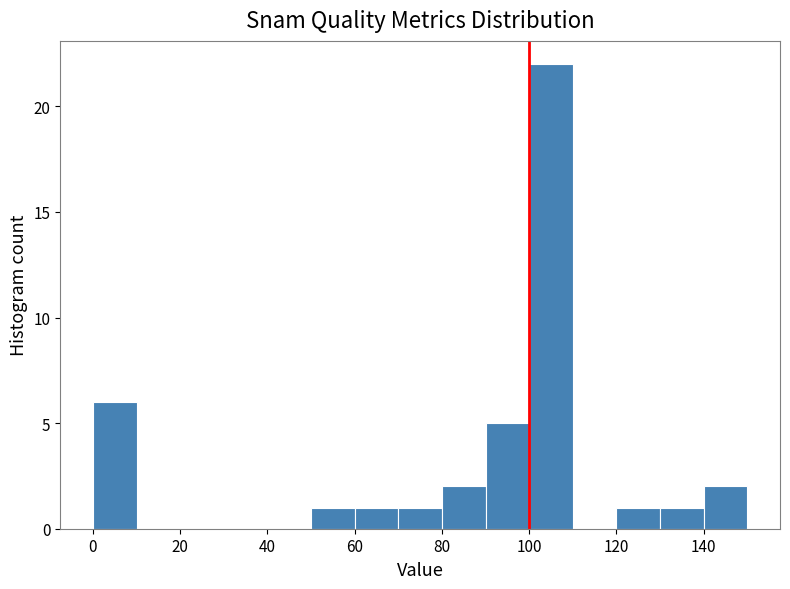

What is the height of the bar covering 0 to 10 on the x-axis? The values are not printed on the chart, so give them approximately, as read against the axis.

6